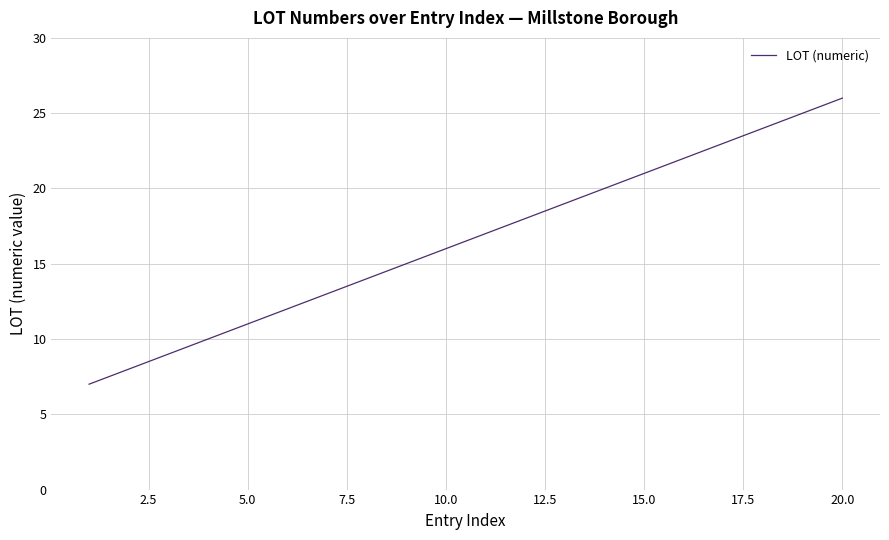

What is the difference between the maximum and minimum values?

19